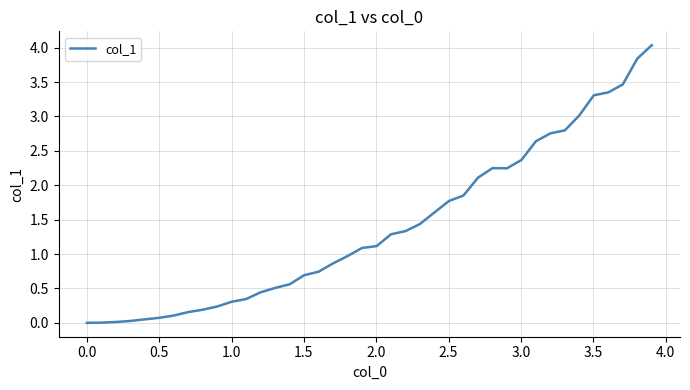

What is the maximum value shown in the chart?

4.0